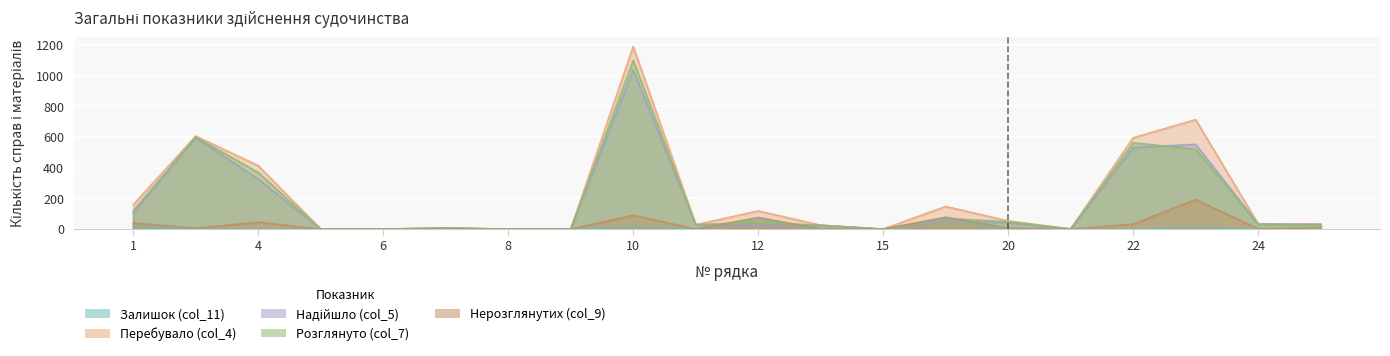

Between which two adjacent categories do Розглянуто (col_7) and Залишок (col_11) first intersect?

11 and 12